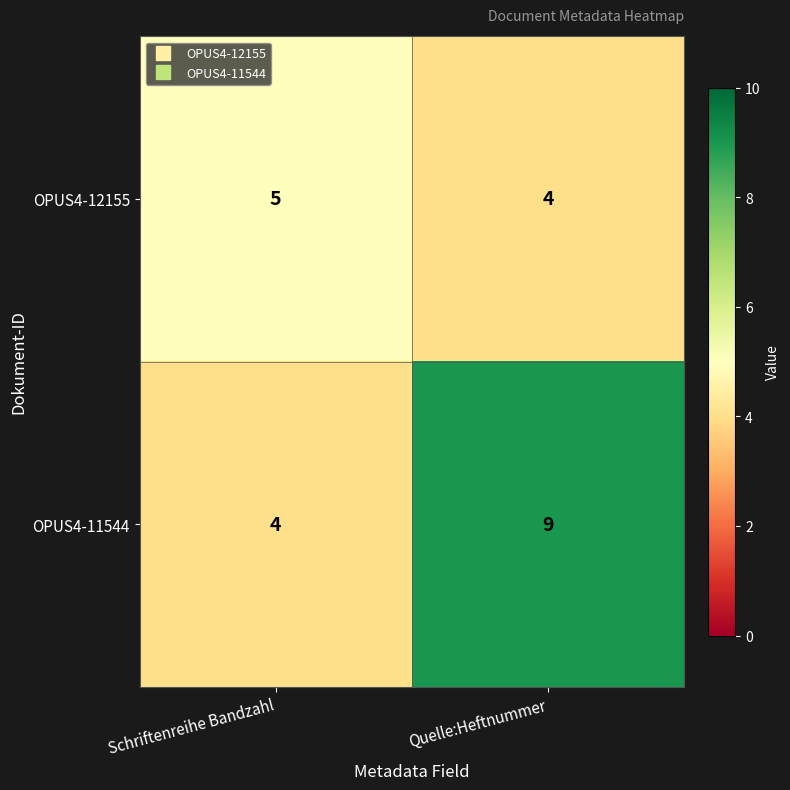

What is the sum of all OPUS4-11544 values?

13